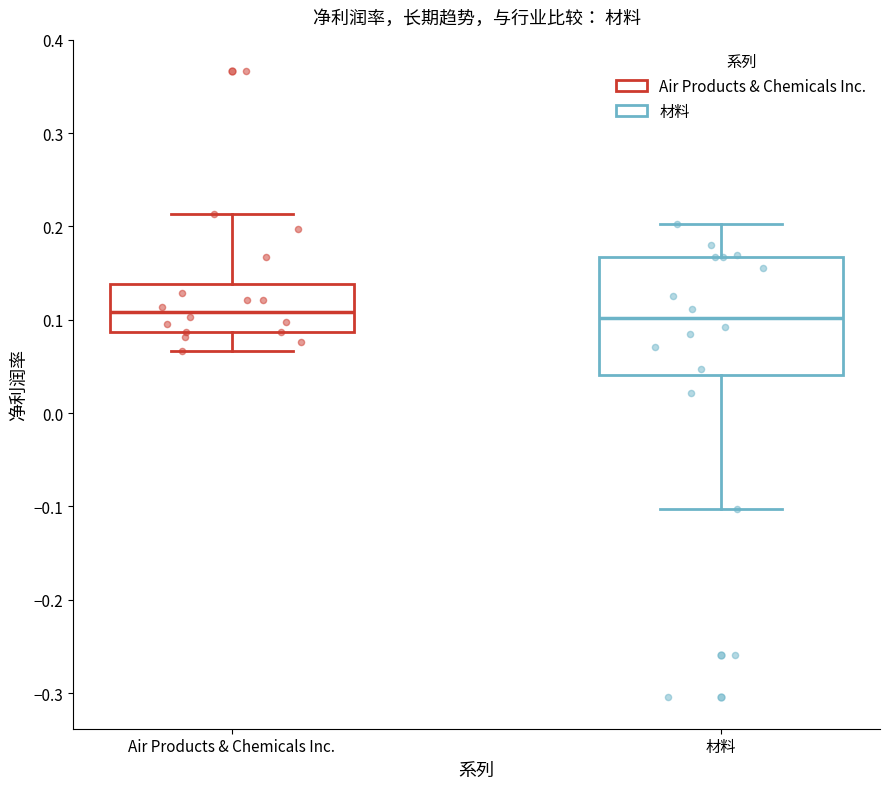

Reading left to right, read every box against the y-axis: the position of its median line, the range the box covers, and the ends of its whiskers. The values are not printed on the chart, so give them approximately, as read against the axis.

Air Products & Chemicals Inc.: median 0.11, box 0.09 to 0.14, whiskers 0.07 to 0.21
材料: median 0.10, box 0.04 to 0.17, whiskers -0.10 to 0.20